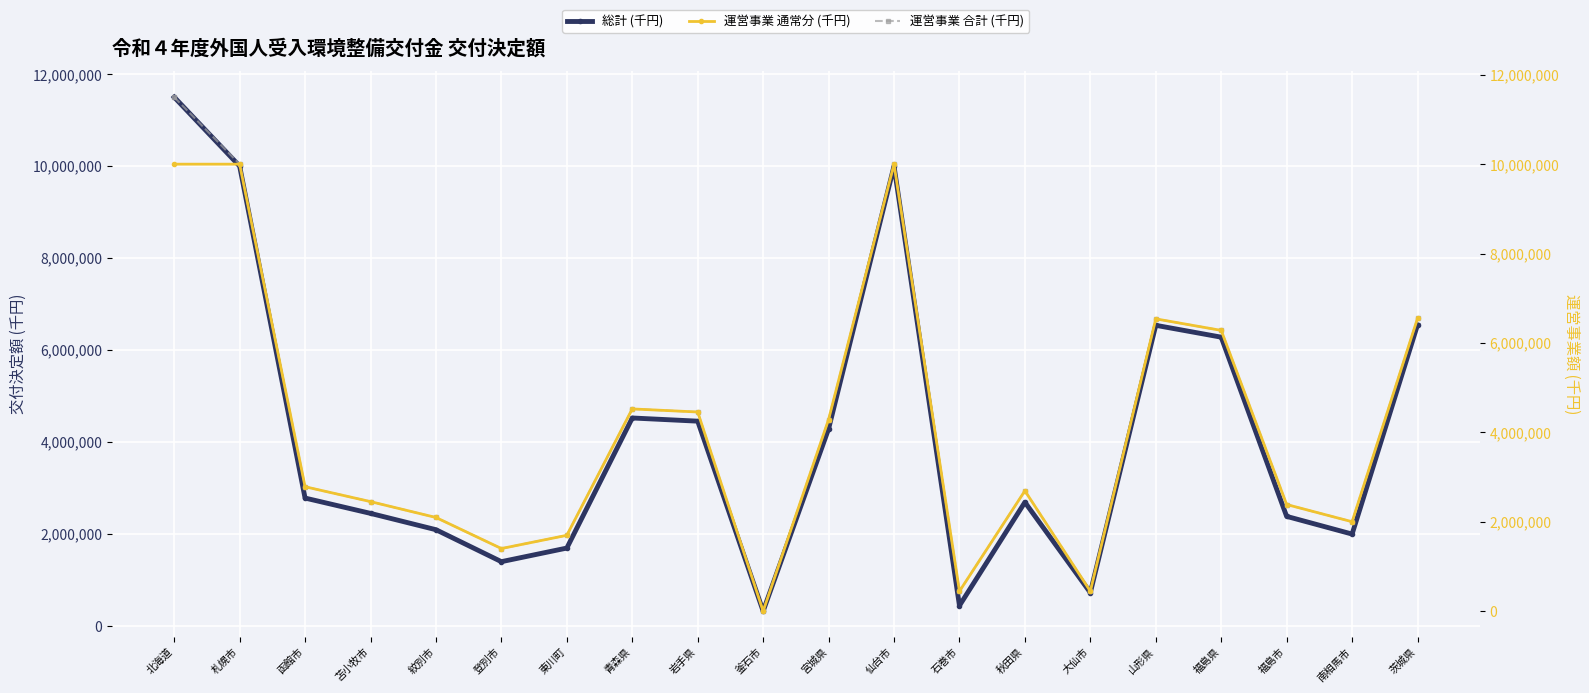

How many data points in 運営事業 通常分 (千円) are less than 2783000?

10